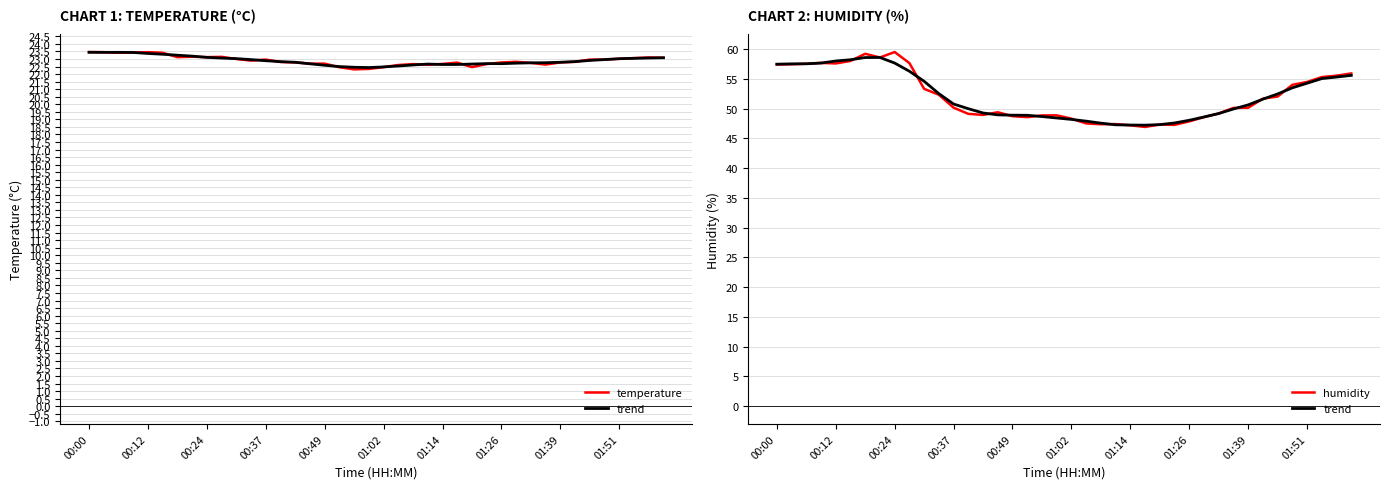

Count the number of categories in the chart.

40